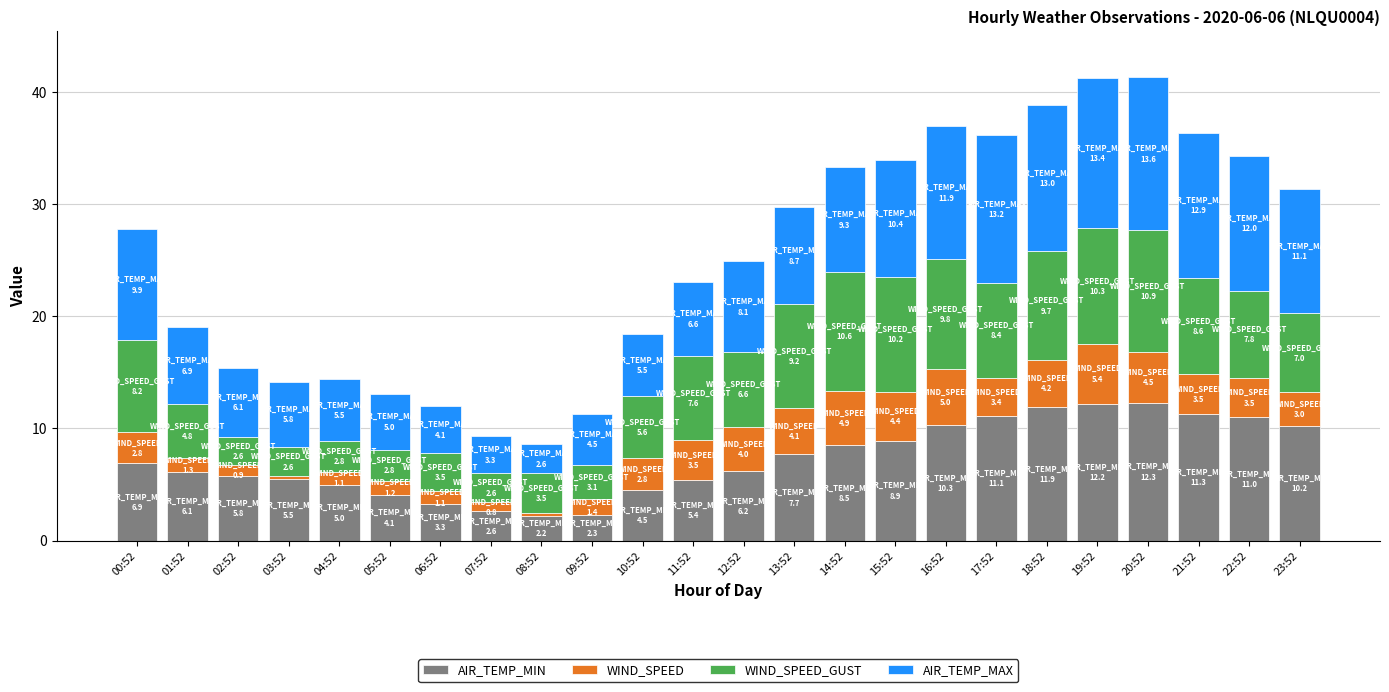

What is the total value across all series at 21:52?

36.3